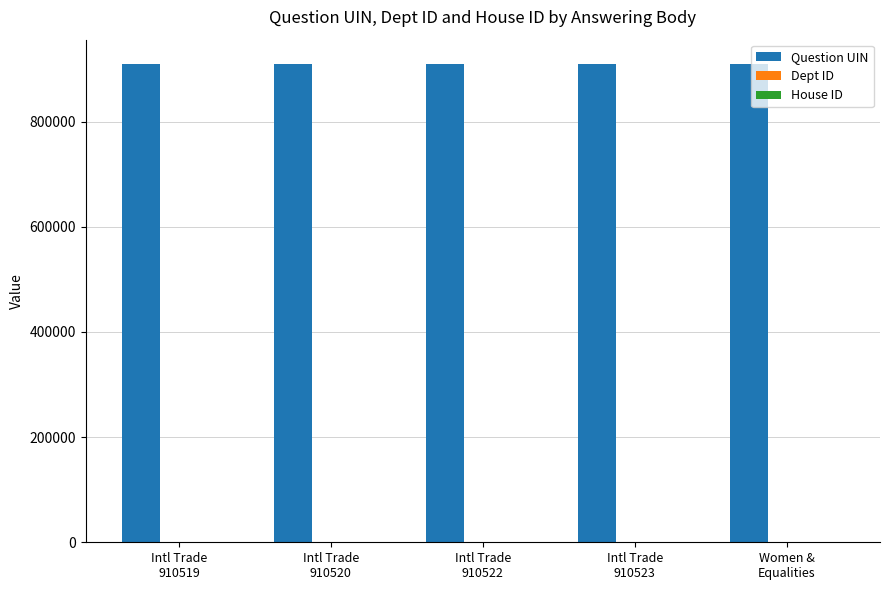

Which series has the largest total across all categories?

Question UIN